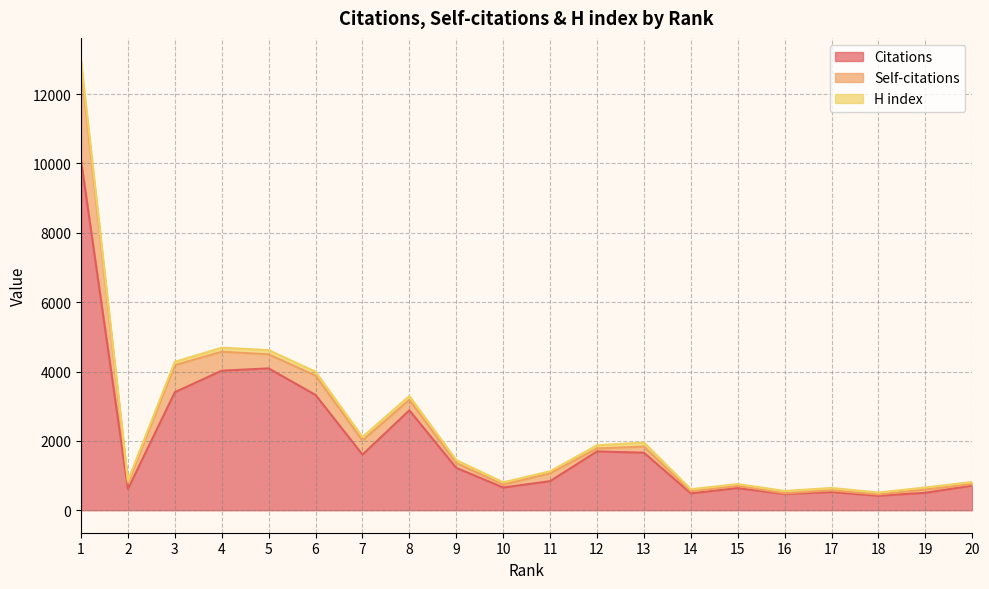

At which category does Self-citations reach its first local valley?

2